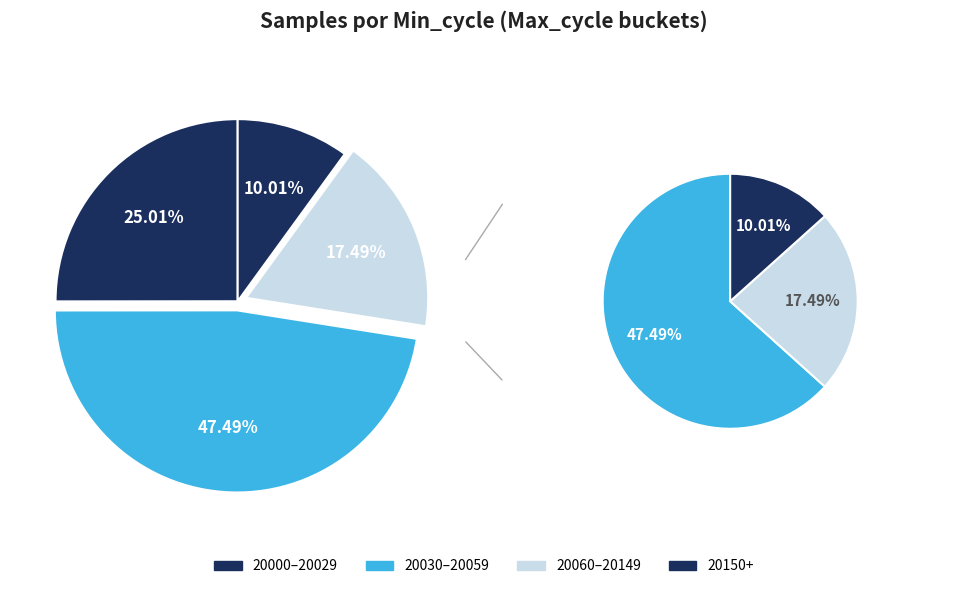

Is 26 the majority of the pie?

No